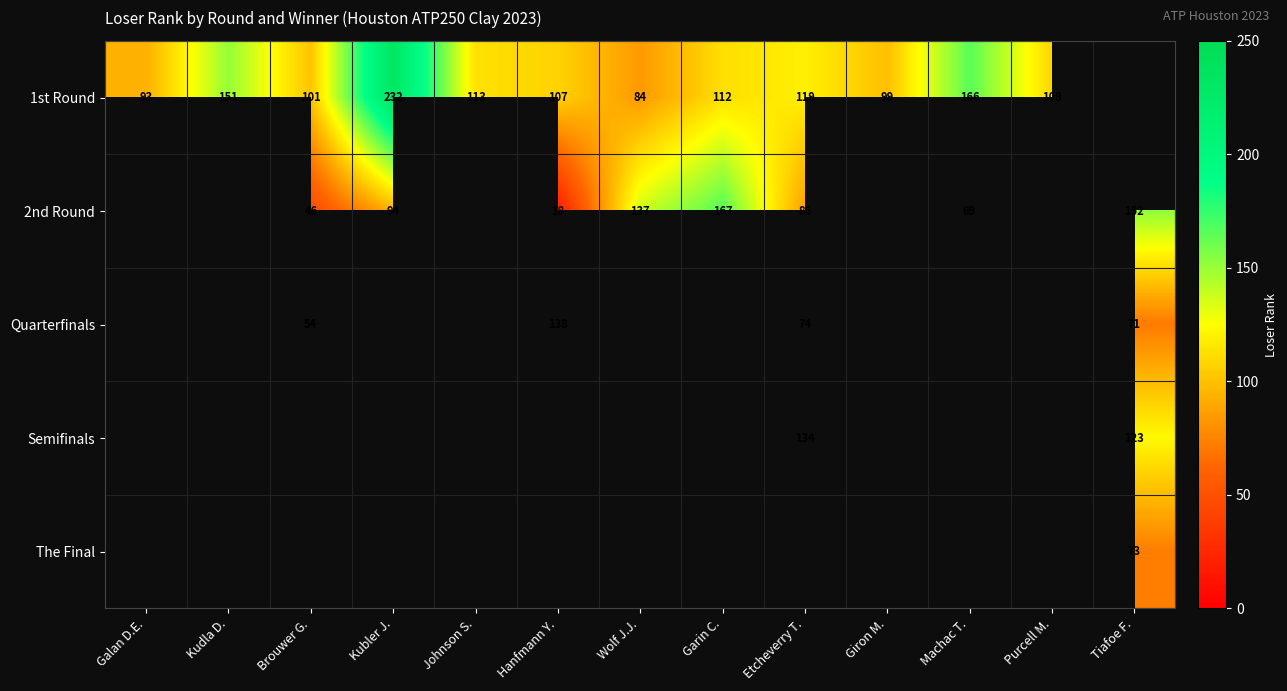

What is the sum of the 1st Round values at Kudla D. and Purcell M.?

259